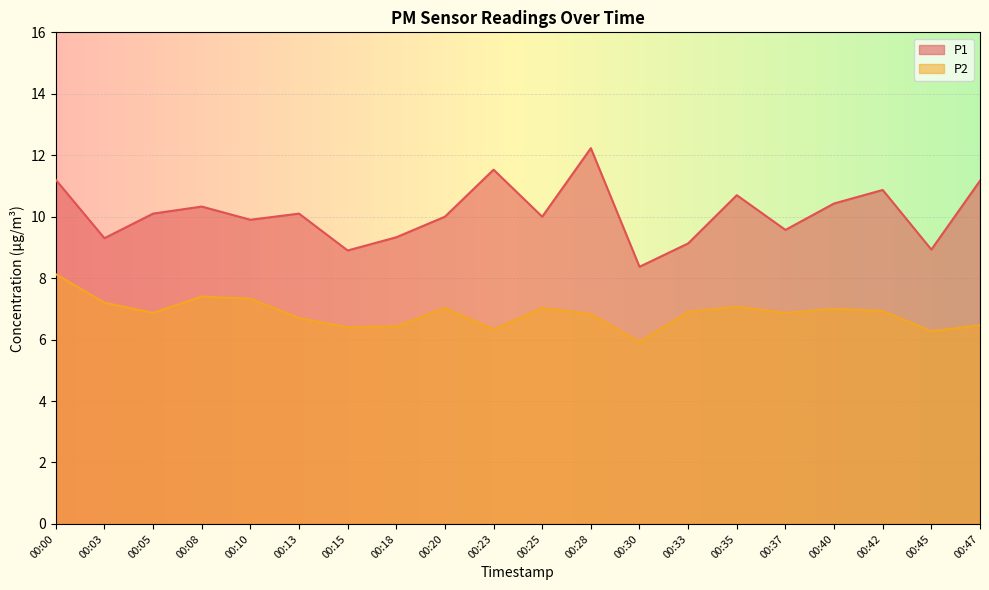

How many data points in P2 are above 6?

19